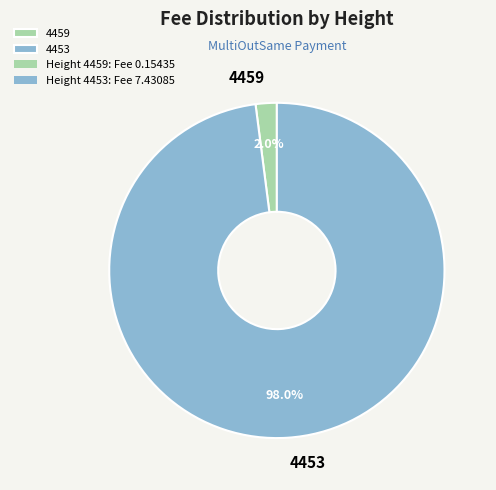

Between 4453 and 4459, which is larger?

4453